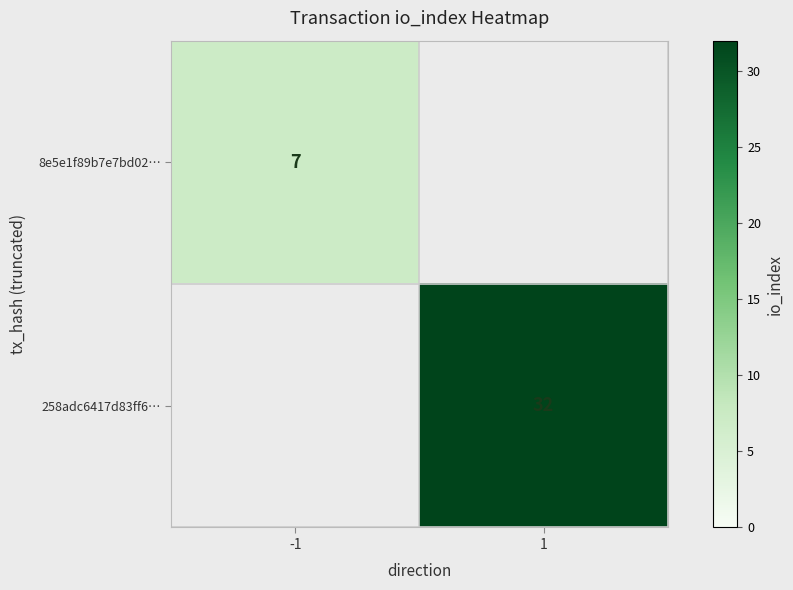

The value of 258adc6417d83ff6… at 1 is 32. True or false?

True